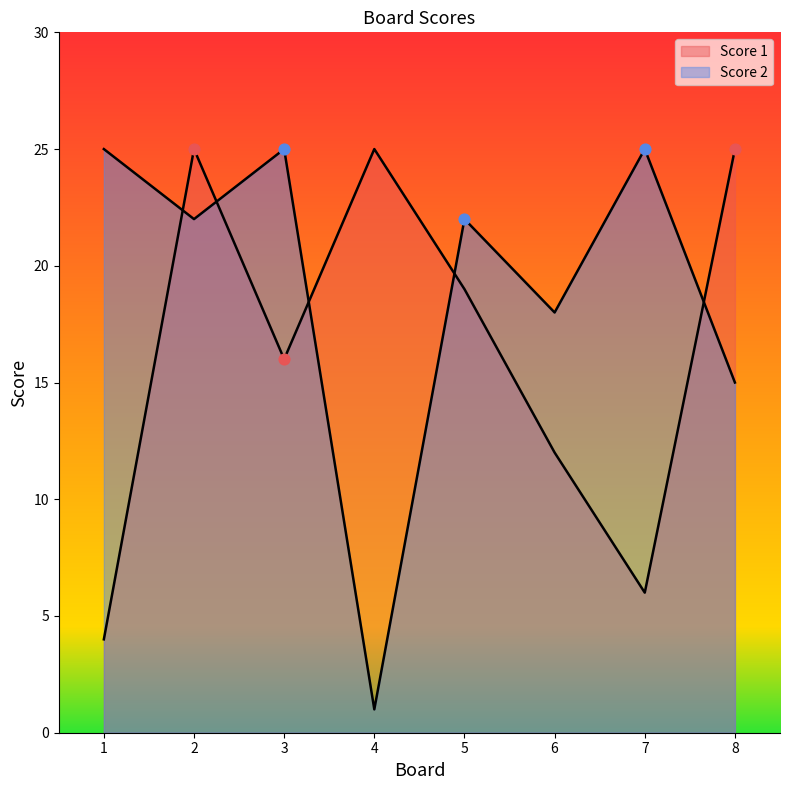

At how many categories does at least one series exceed 23?

6